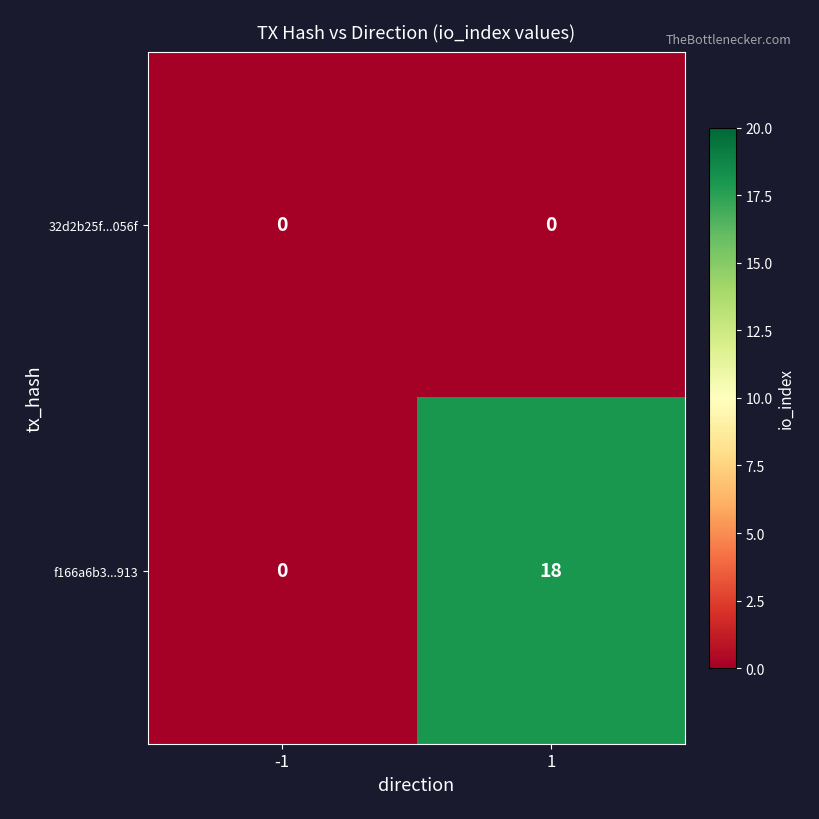

How many data points in f166a6b3...913 are less than 18?

1